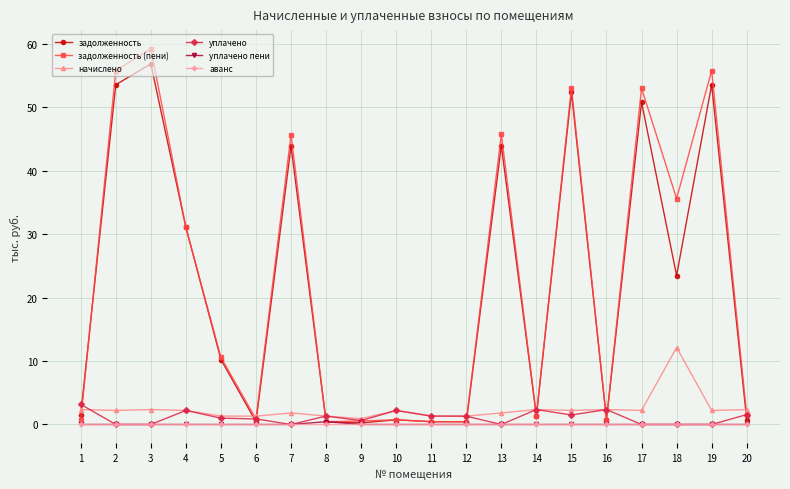

Where is the first local minimum for задолженность?

6